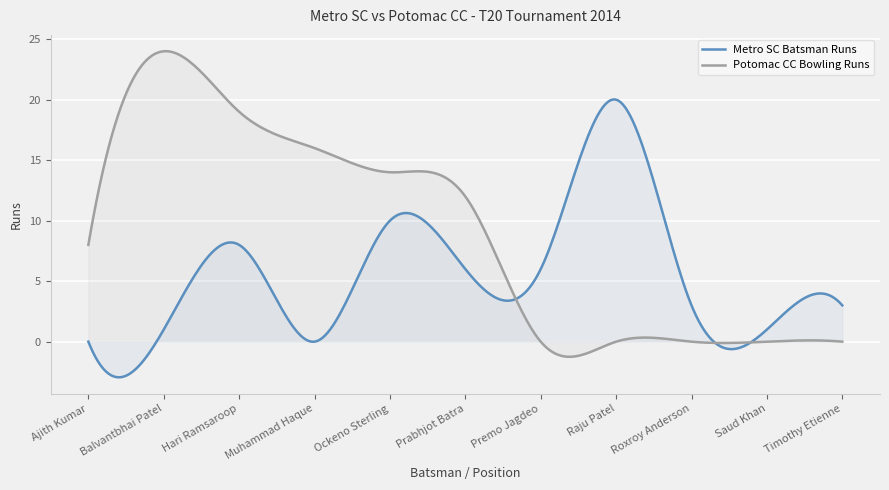

Reading left to right, list all the values displayed in this chart.

Metro SC Batsman Runs: 0	1	8	0	10	6	6	20	3	1	3
Potomac CC Bowling Runs: 8	24	19	16	14	12	0	0	0	0	0